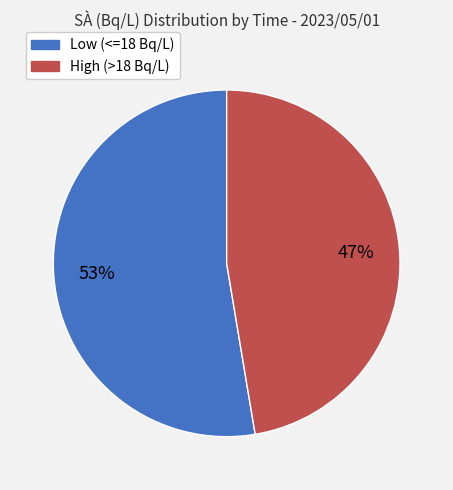

To the nearest percent, what is the combined percentage of High (>18 Bq/L) and Low (<=18 Bq/L)?

100%